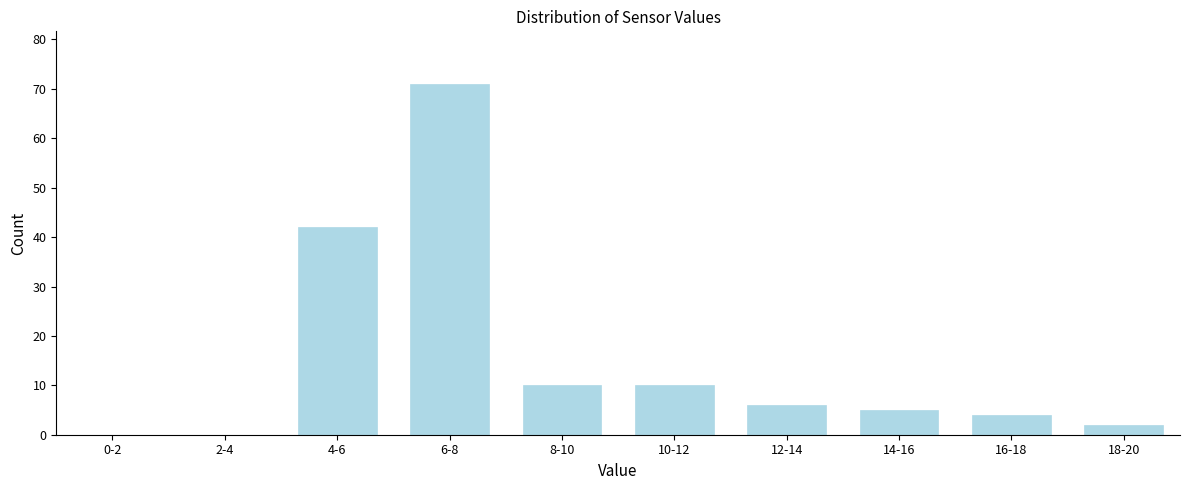

Reading left to right, transcribe all the data shown in this chart.

0-2=0	2-4=0	4-6=42	6-8=71	8-10=10	10-12=10	12-14=6	14-16=5	16-18=4	18-20=2